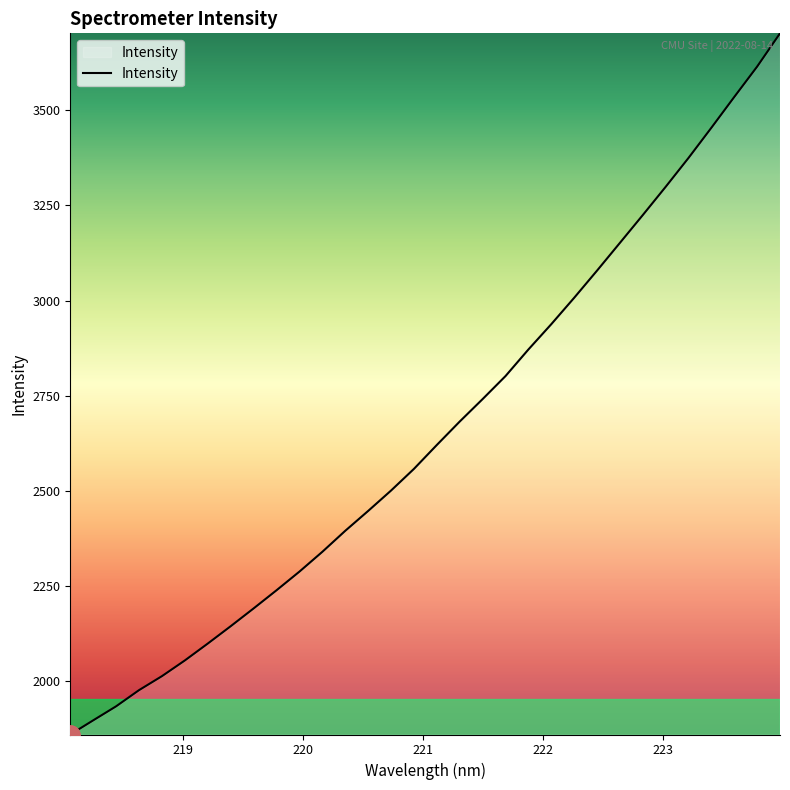

What is the maximum value shown in the chart?

3702.2